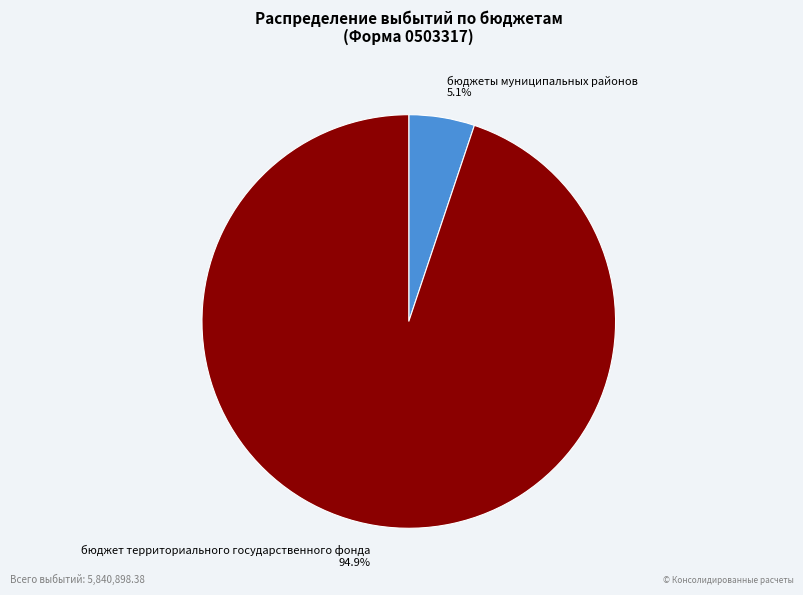

What percentage is the бюджеты муниципальных районов slice, to the nearest percent?

5%